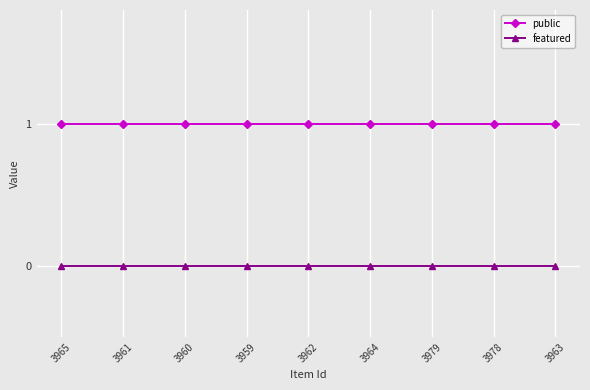

How many data points does each series have?

9